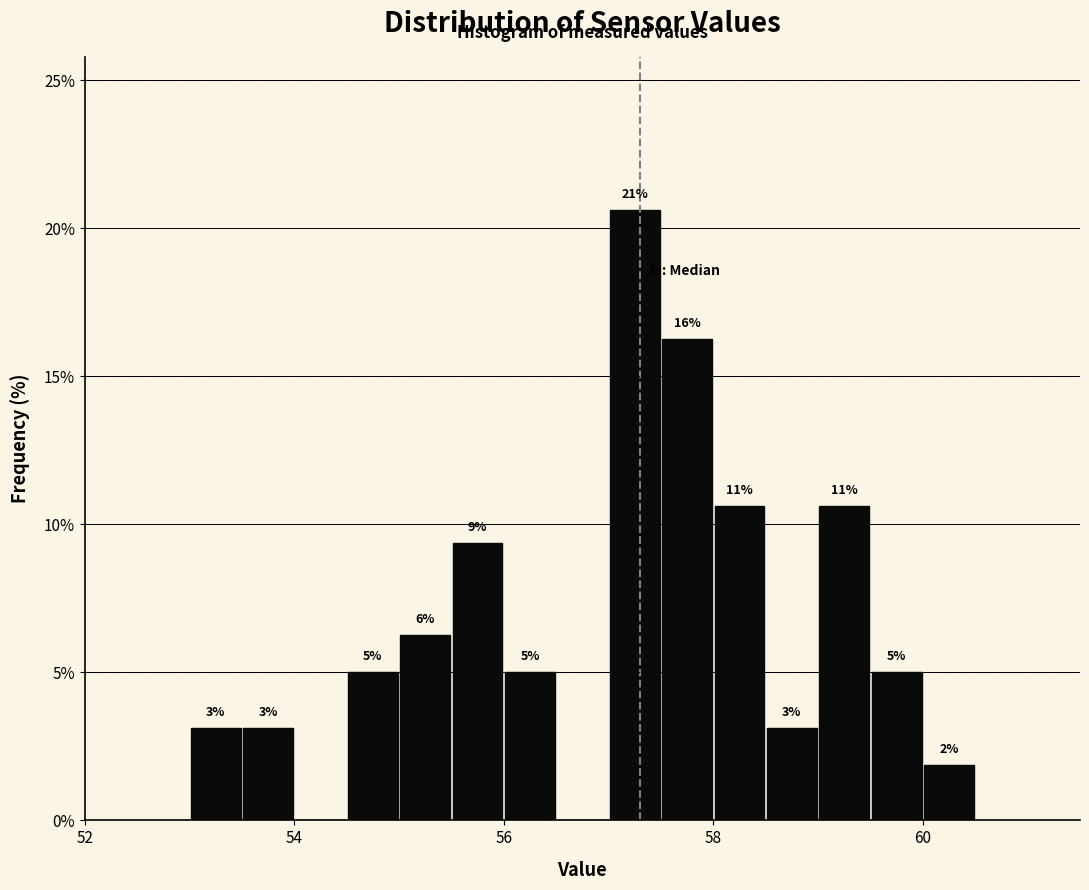

Read against the x-axis, roughly where is the centre of the tallest bar?

57.2